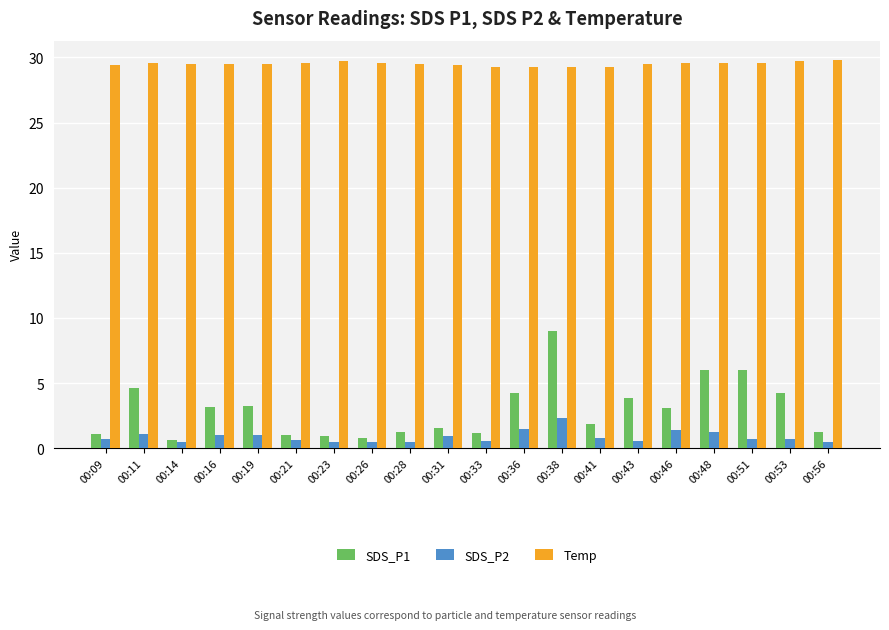

What is the value of the SDS_P2 bar at the 4th from the left?

1.0